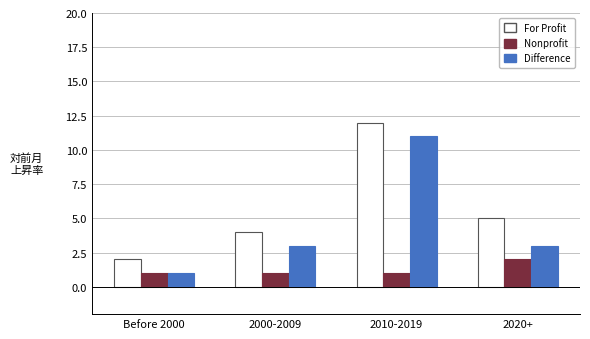

What is the total value across all series at 2020+?

10